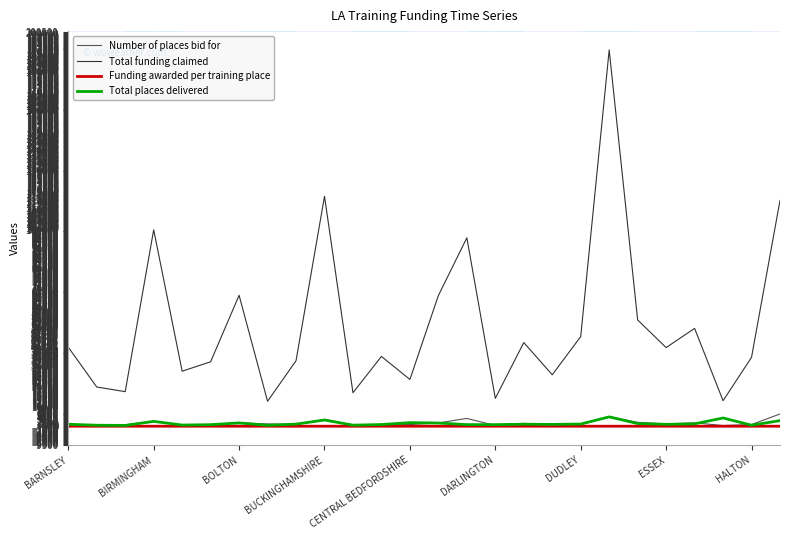

Which series has the largest range (max minus min)?

Total funding claimed